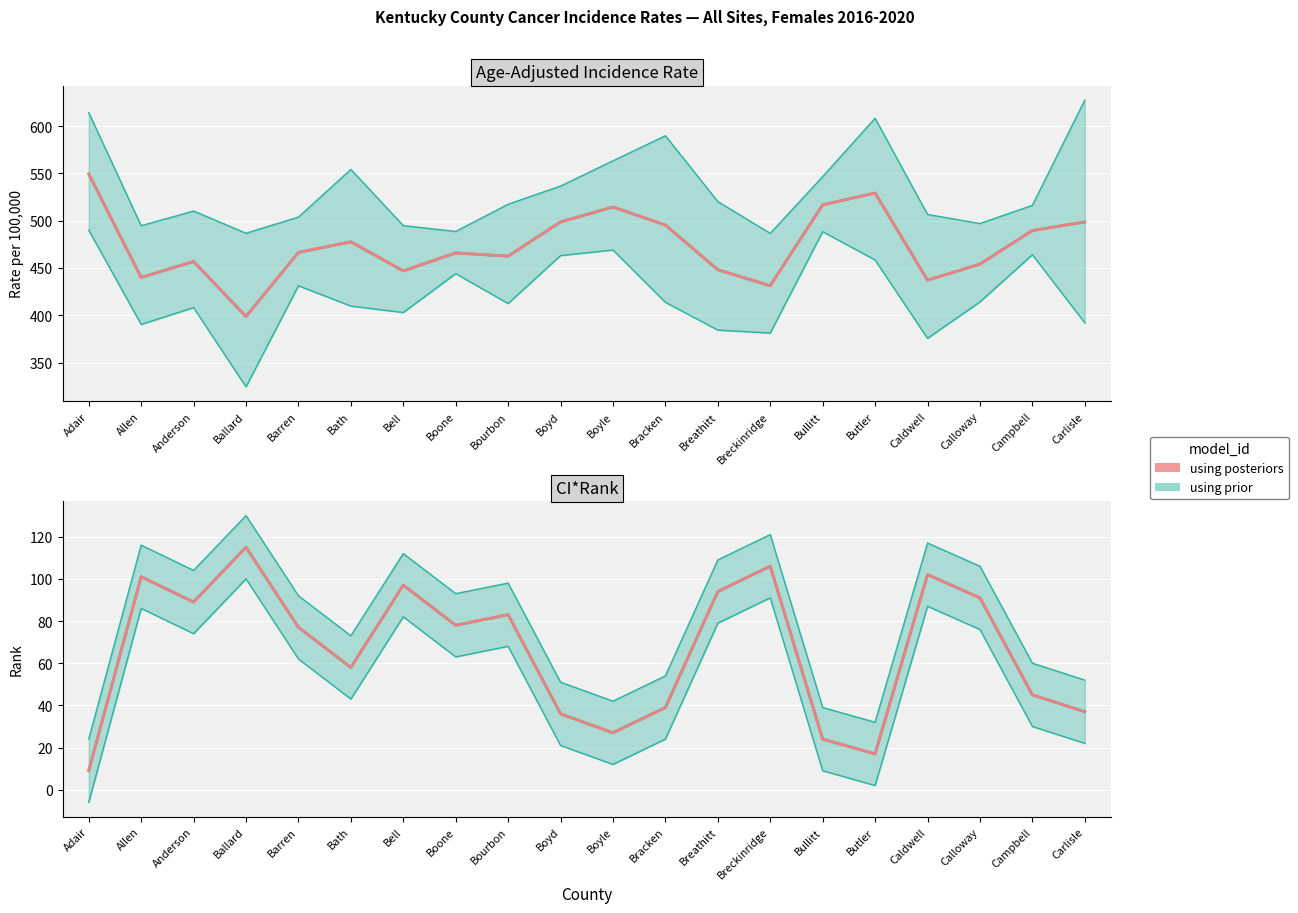

True or false: the data has more than 0 interior local peaks.

True